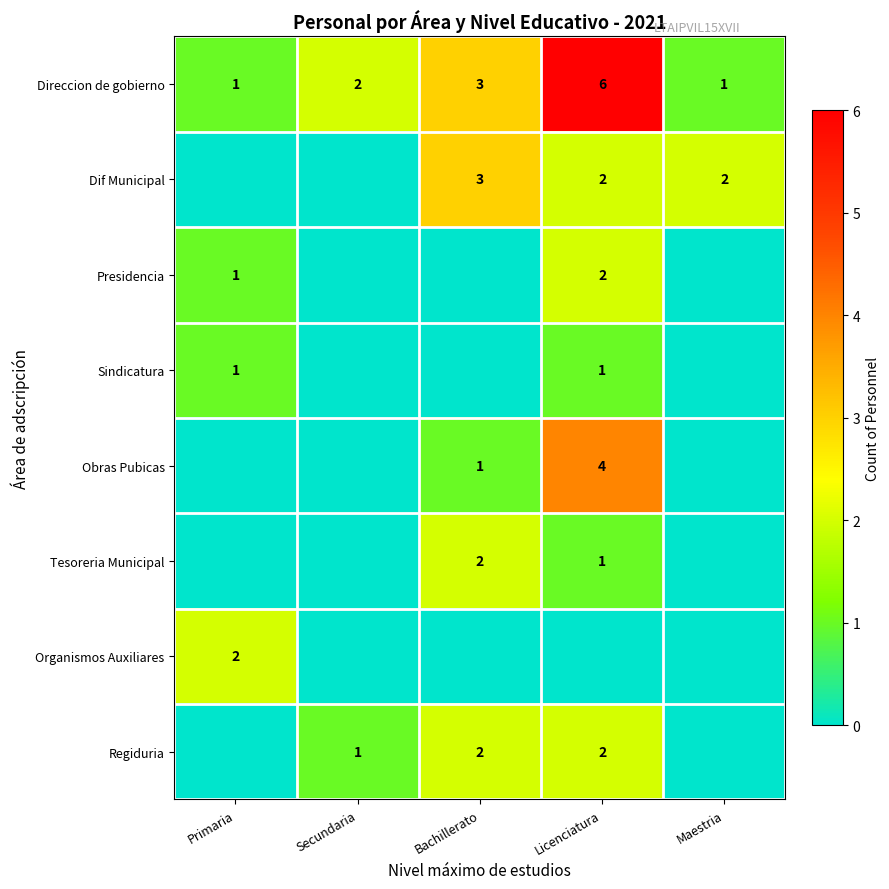

True or false: Regiduria has a value of 2 at Secundaria.

False